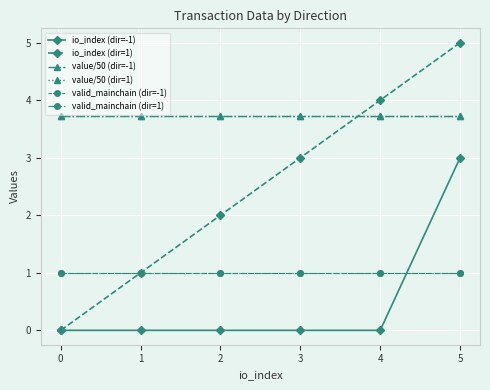

True or false: value/50 (dir=-1) has more than 2 interior local peaks.

False